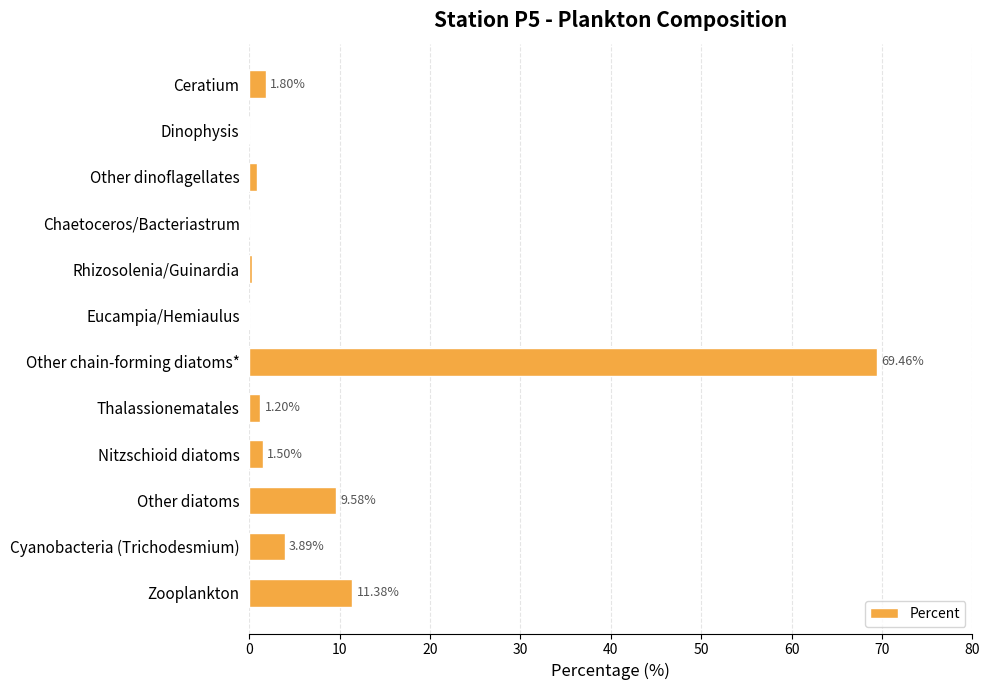

Does the chart contain stacked bars?

No